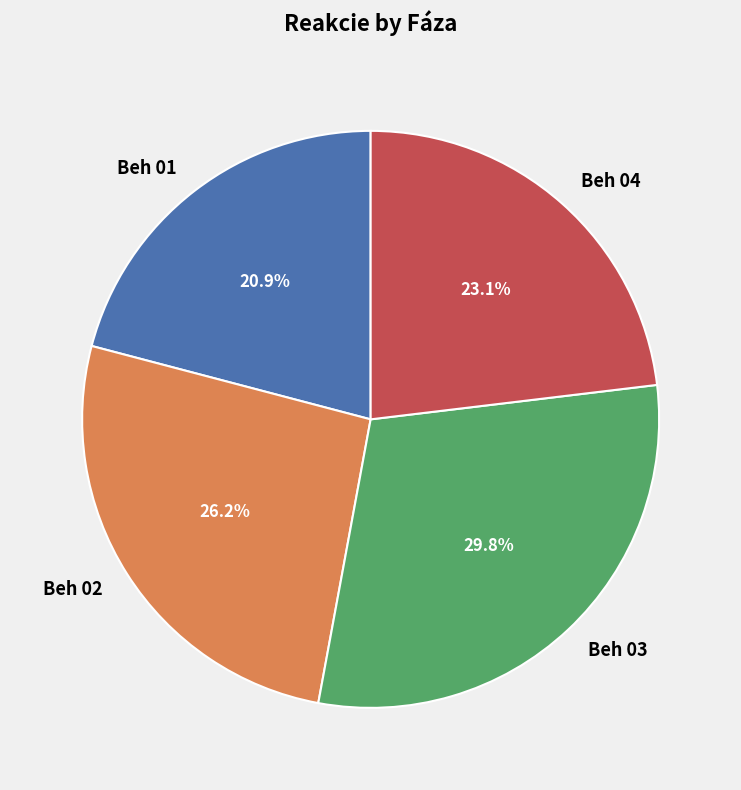

How many slices are in this pie chart?

4